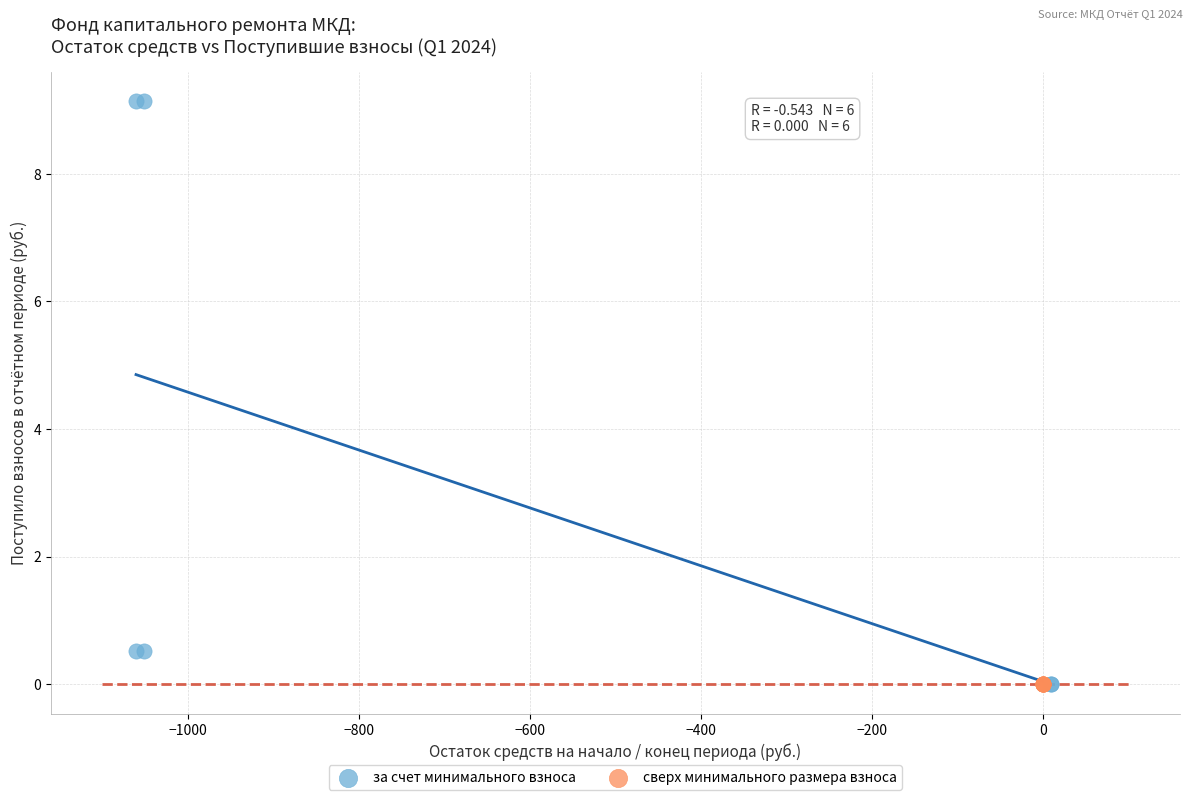

Which series reaches the maximum Y coordinate?

за счет минимального взноса